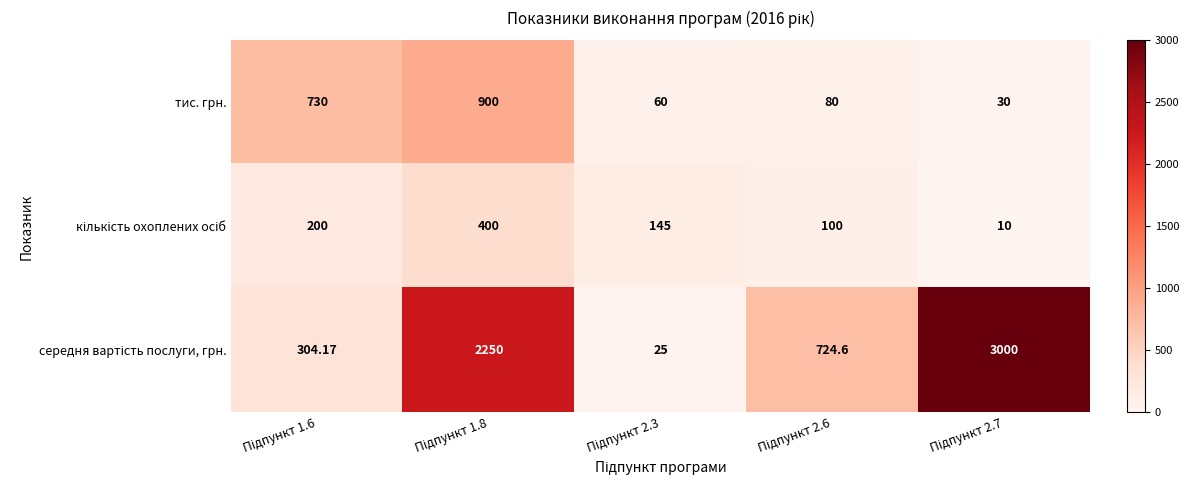

How many distinct data groups are displayed?

3